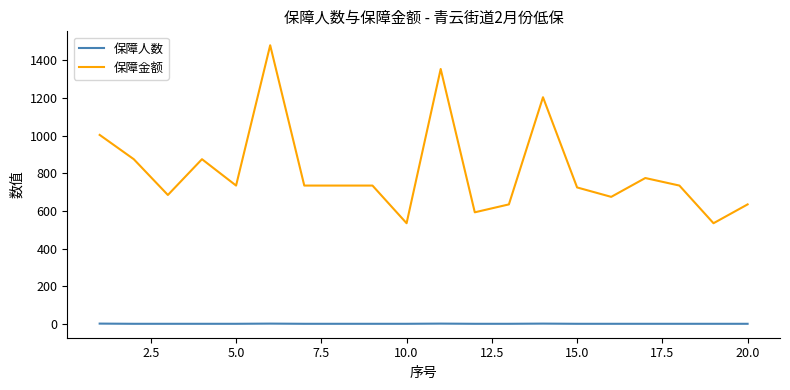

List the series in order of their peak value, highest first.

保障金额, 保障人数